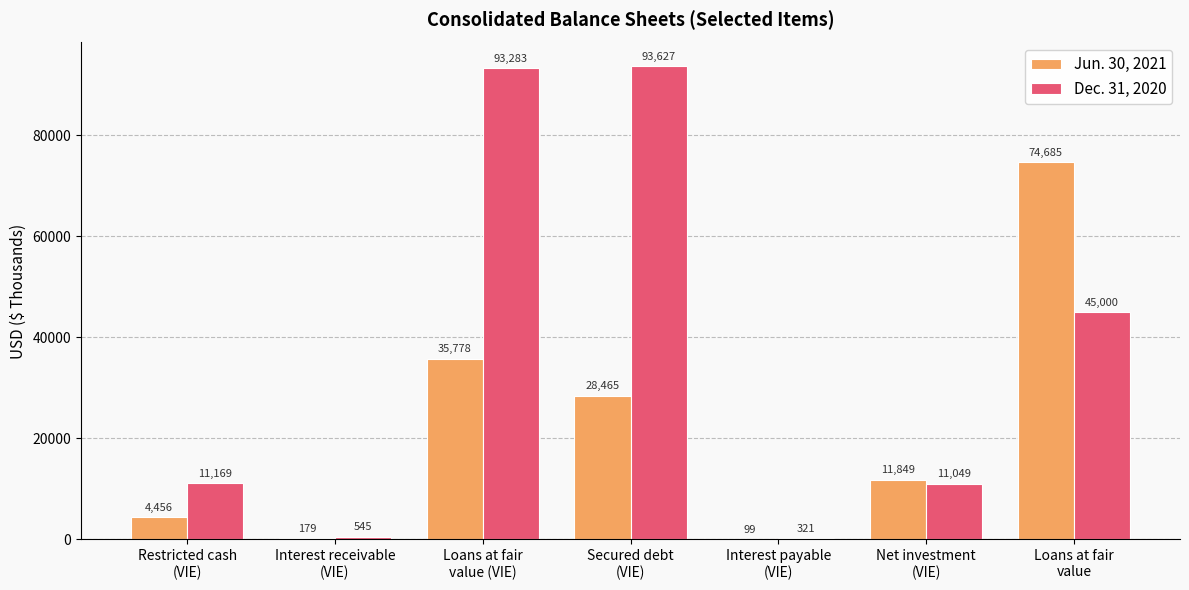

What is the greatest value displayed?

93627